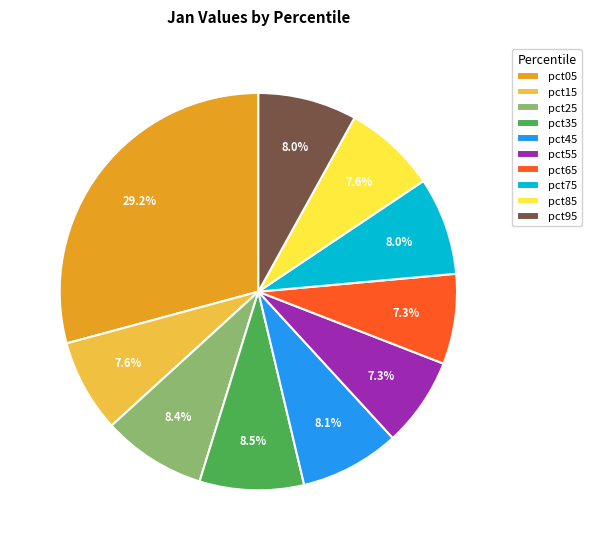

What is the largest slice in the pie chart?

pct05